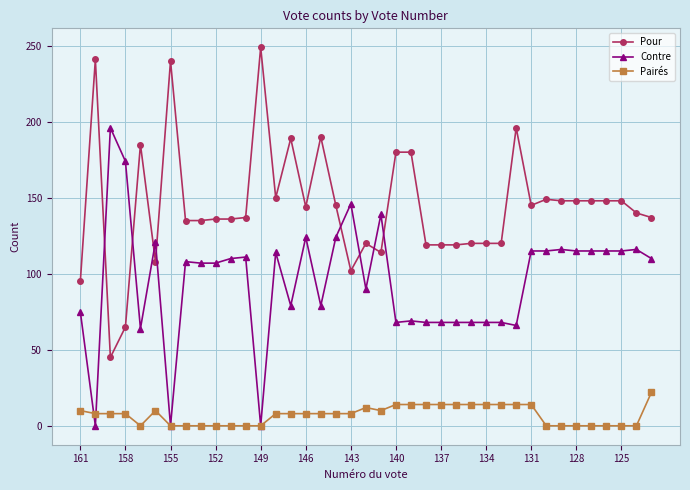

Which series has the largest total across all categories?

Pour